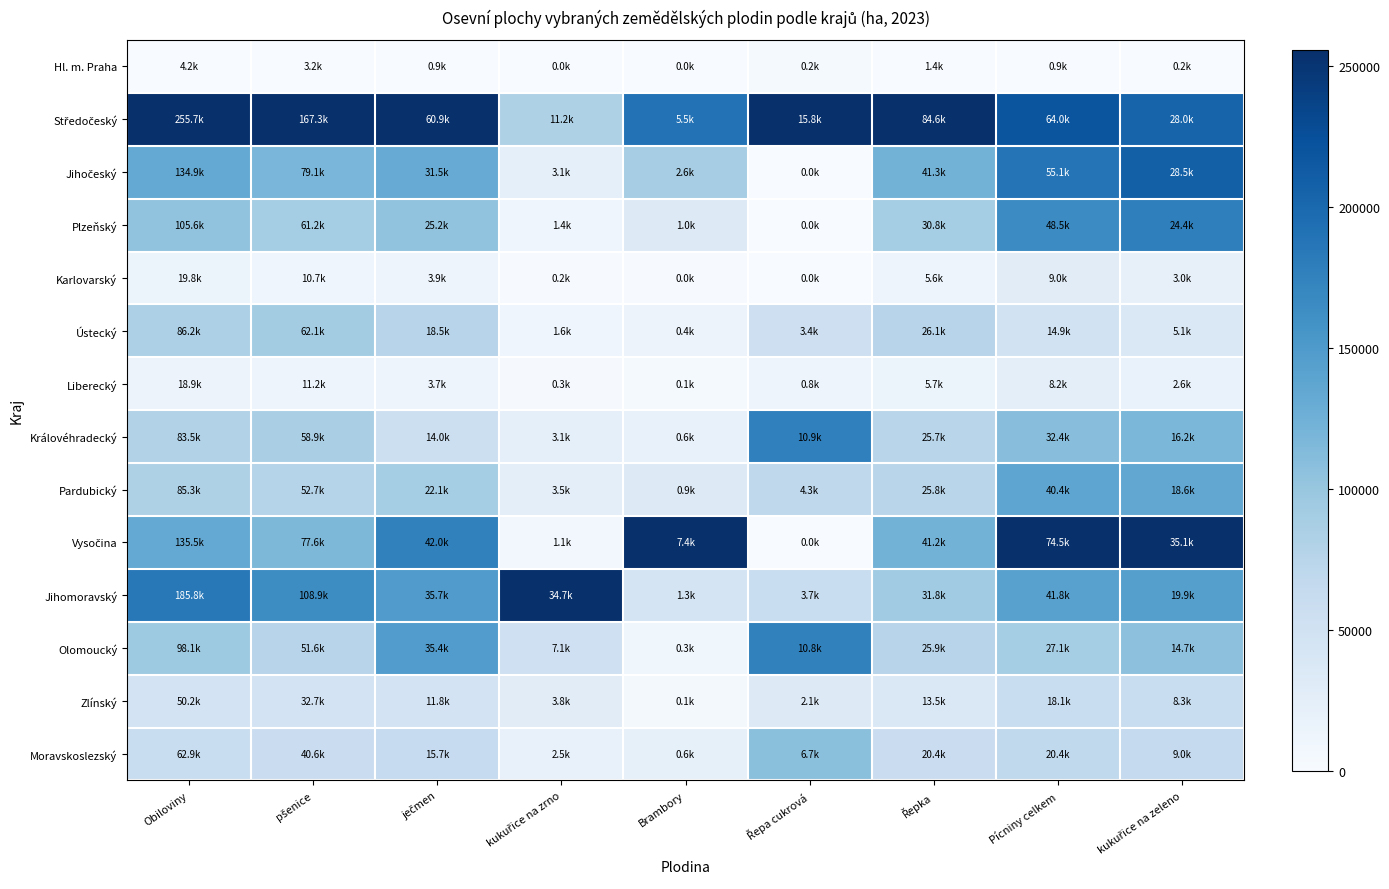

At which category is the sum across all series the highest?

kukuřice na zeleno